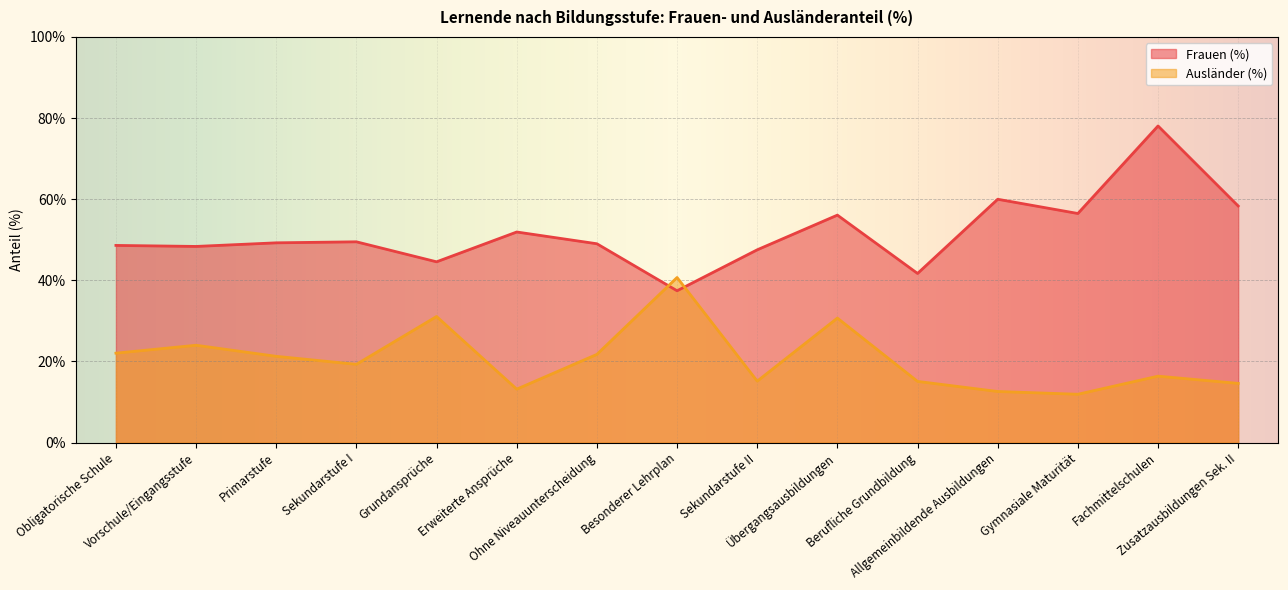

What is the total value across all series at Obligatorische Schule?

70.7